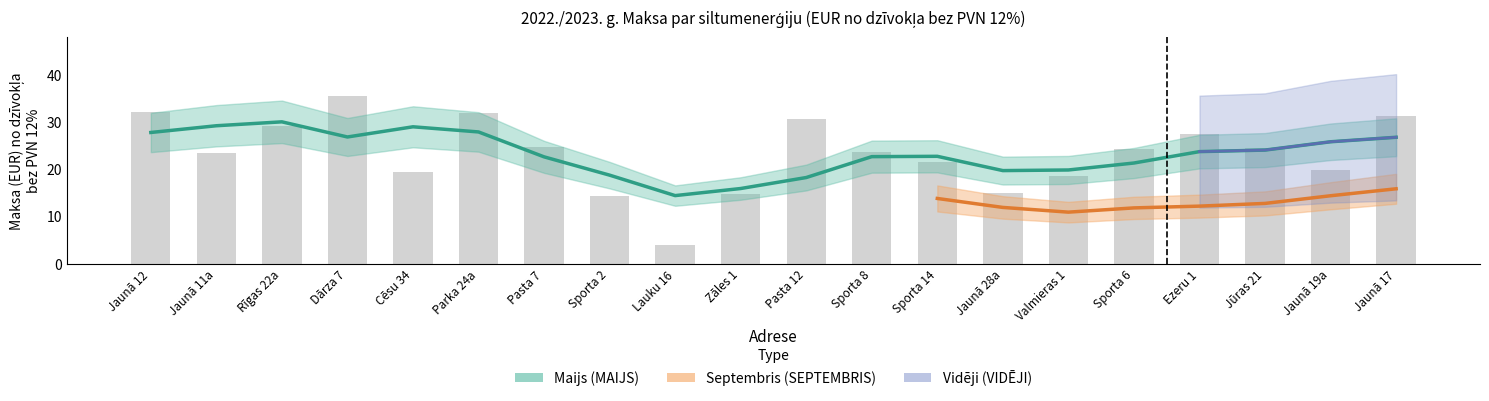

What are all the series names shown in the legend?

maijs, septembris, vidēji